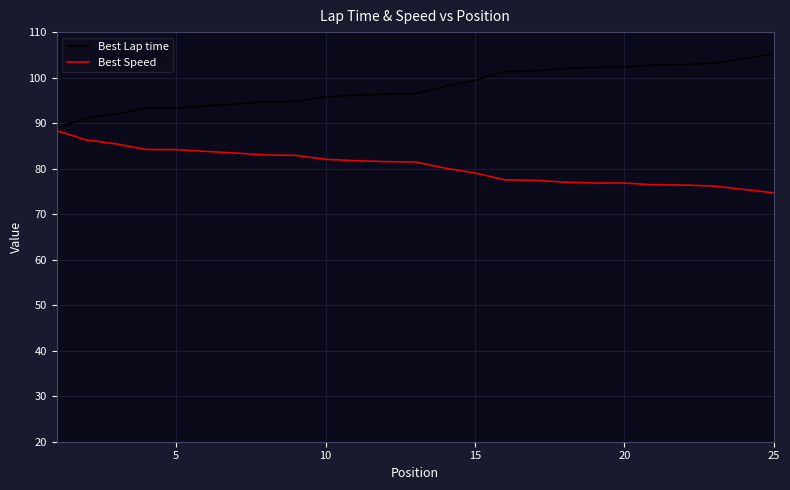

What is the minimum value for Best Speed?

74.7